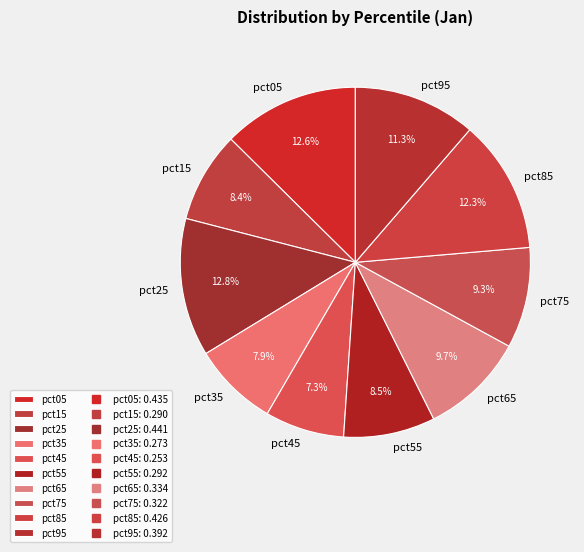

Which has a higher value, pct05 or pct55?

pct05